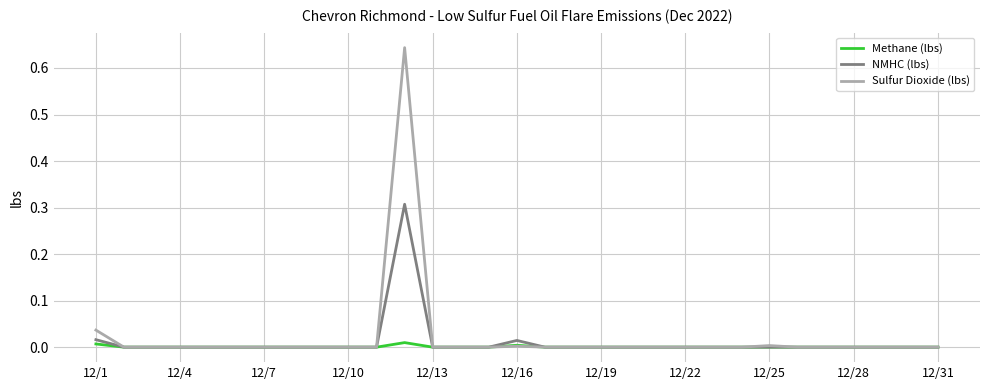

Does the chart have visible grid lines?

Yes